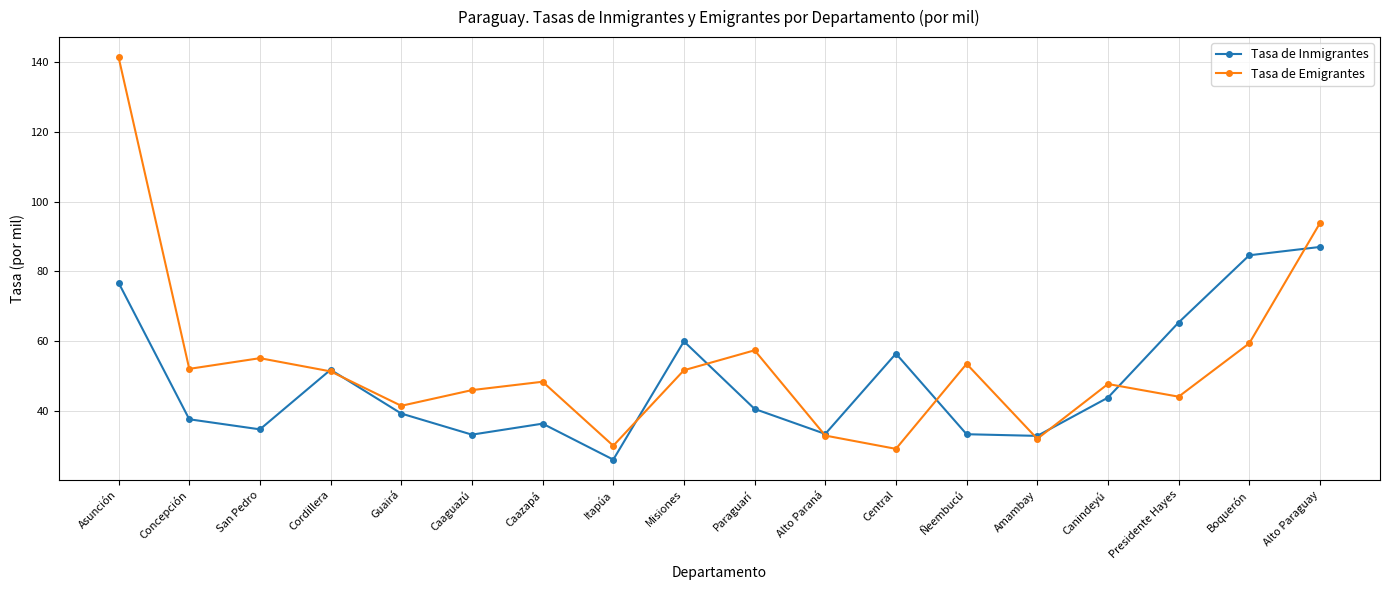

Where is Tasa de Emigrantes nearest to the value 85?

Alto Paraguay